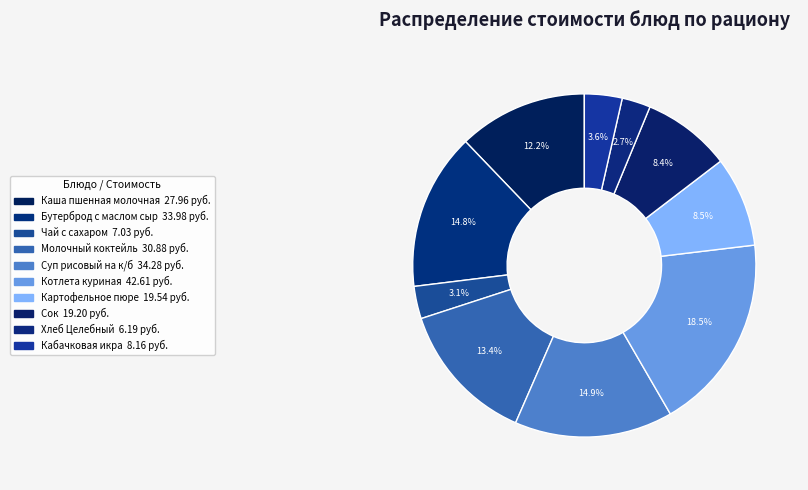

True or false: Суп рисовый на к/б accounts for 28% of the total.

False